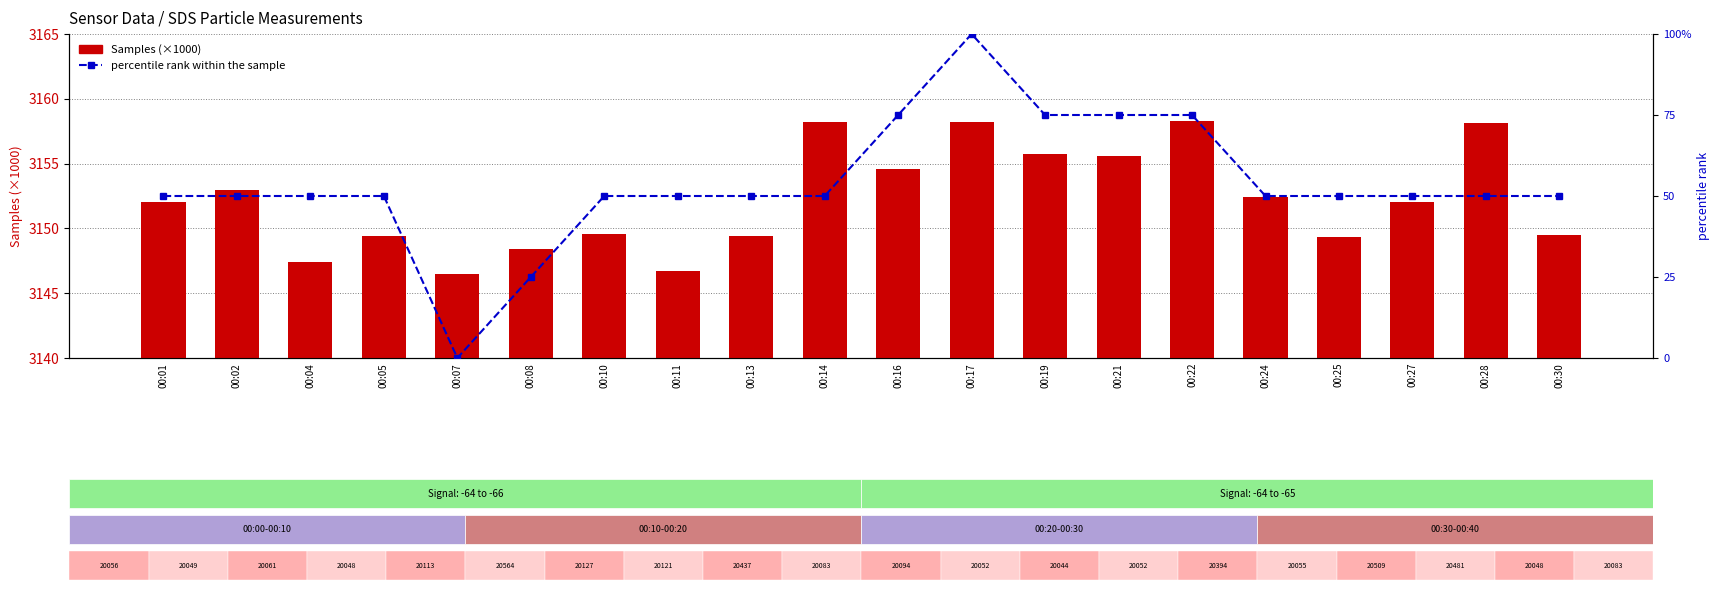

Is the value of Samples (×1000) at 00:28 greater than the value of percentile rank within the sample at 00:24?

Yes